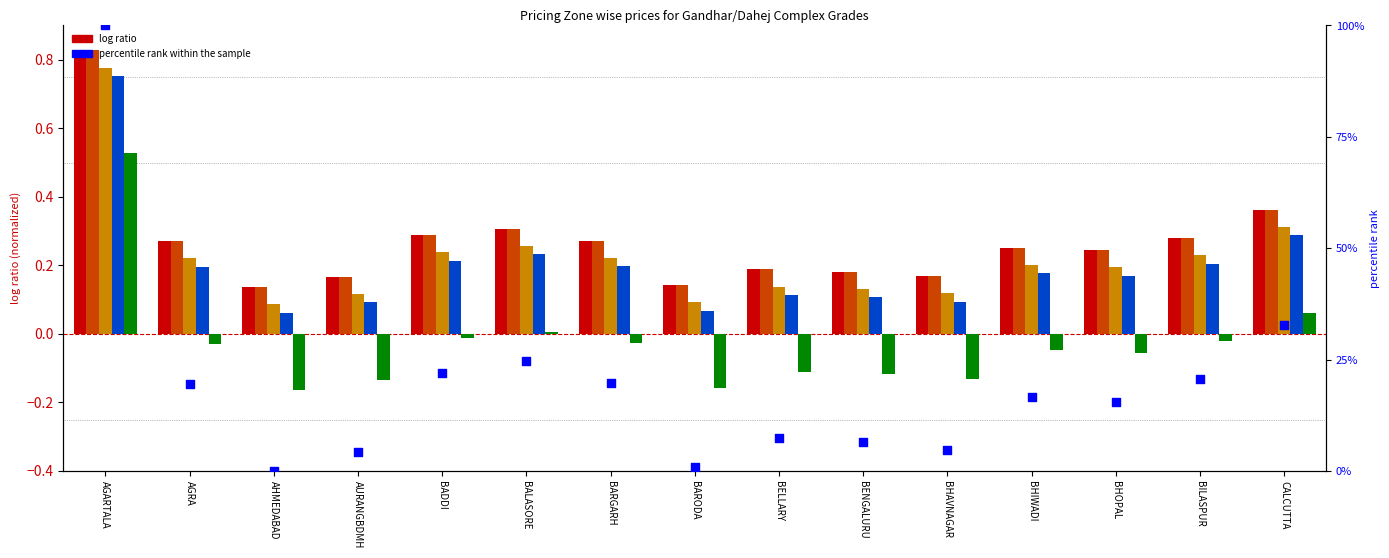

What is the total value across all series at BARODA?

0.3